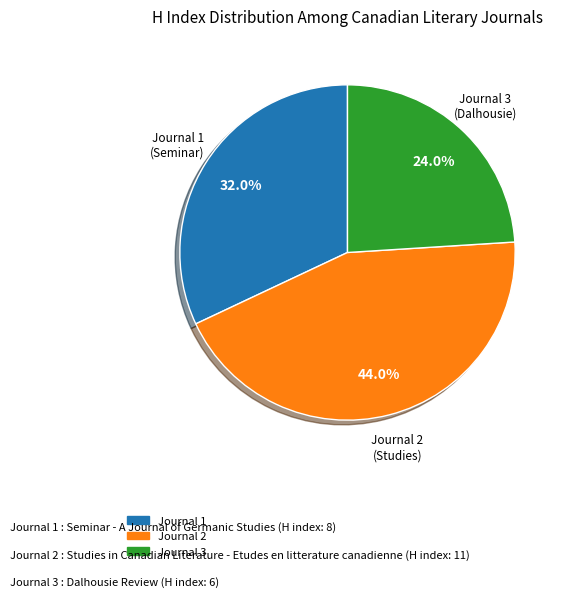

Is there any slice that represents more than half of the pie?

No